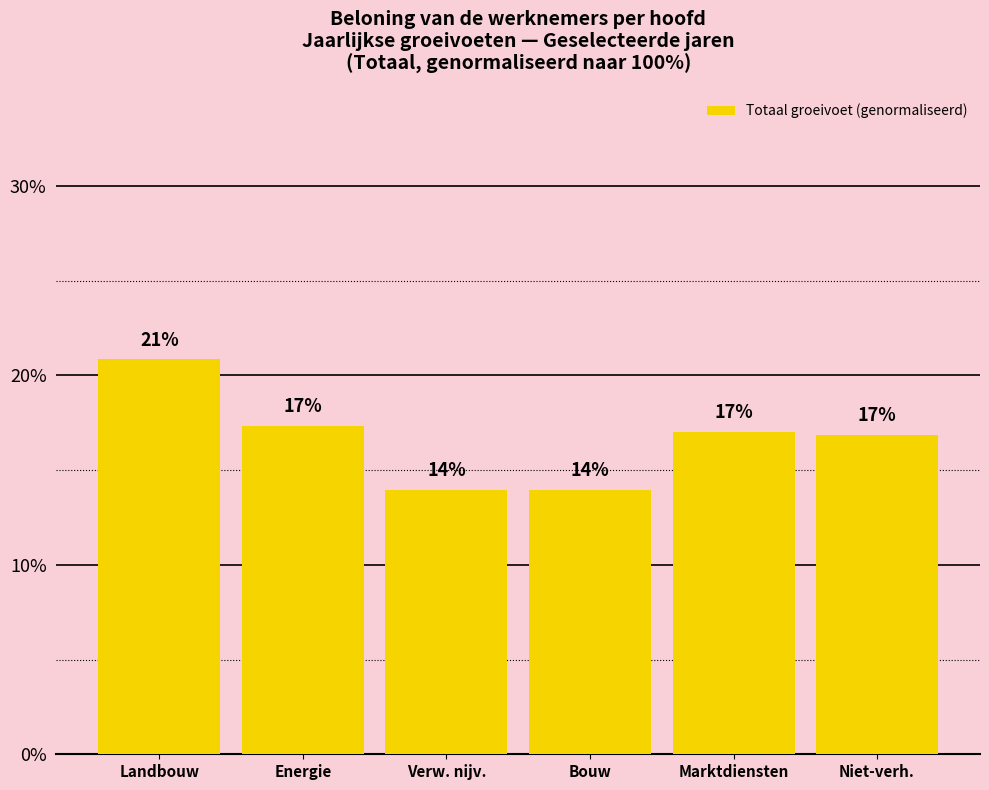

True or false: the data shows 16.9 at Niet-verh..

True